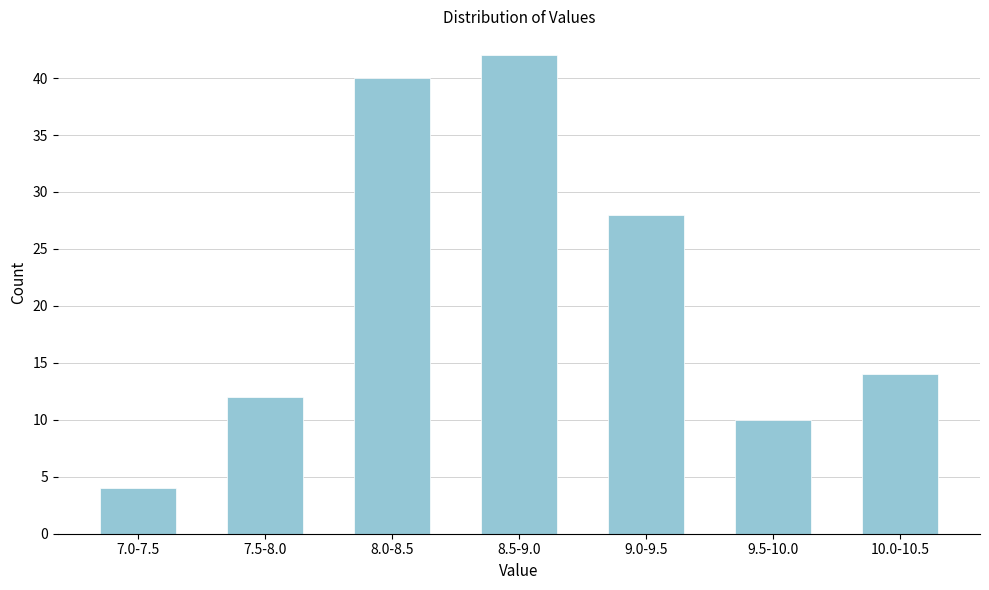

Reading left to right, list all the values displayed in this chart.

4	12	40	42	28	10	14